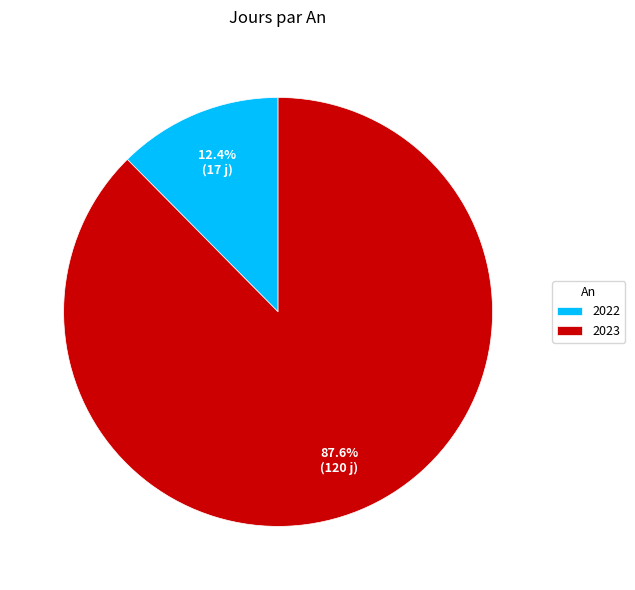

To the nearest percent, what is the average slice percentage?

50%